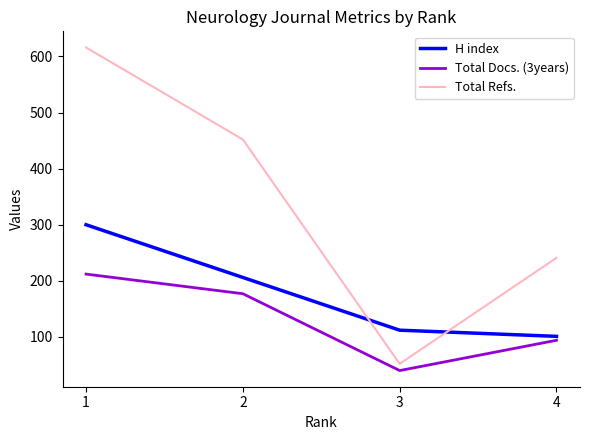

Which series has the largest total across all categories?

Total Refs.